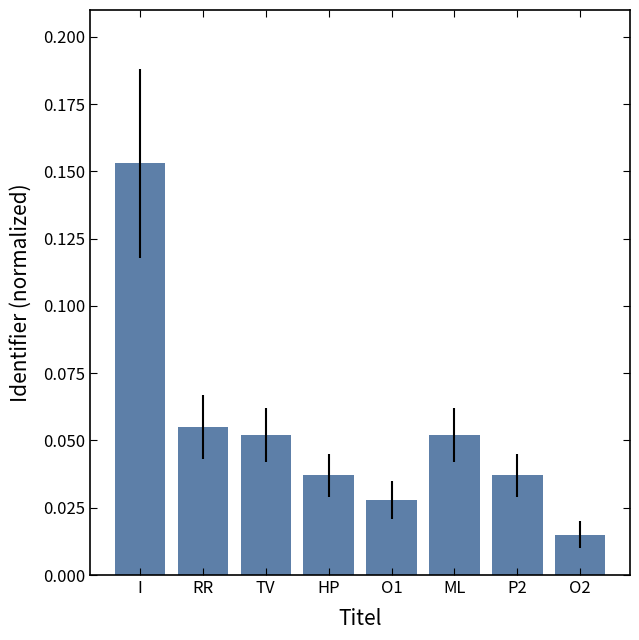

What is the label of the 1st bar from the left?

I